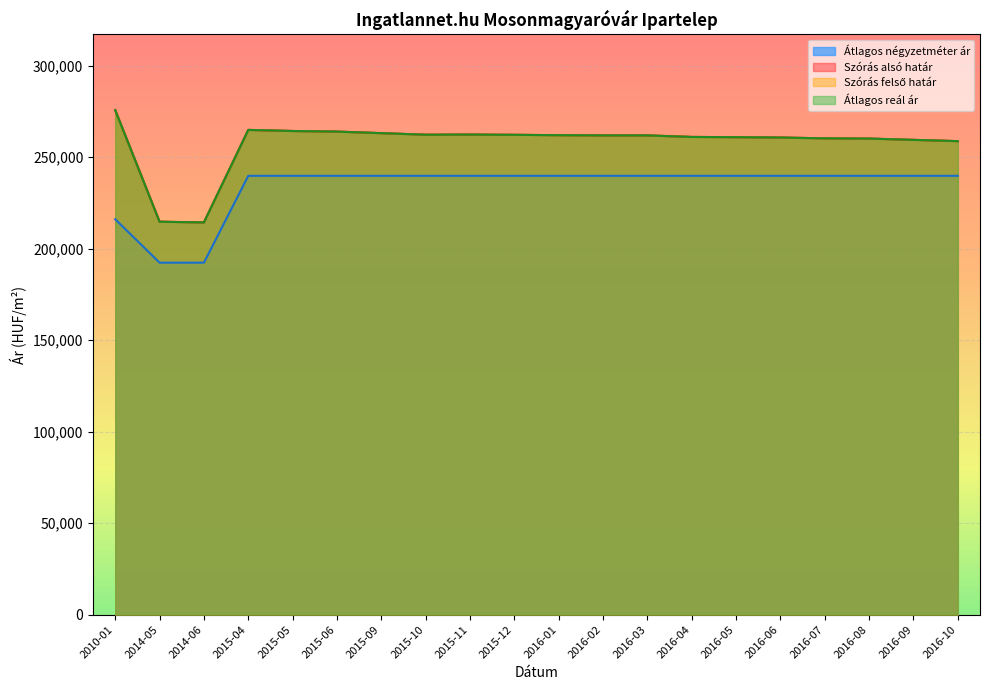

What is the label of the 9th point from the left?

2015-11